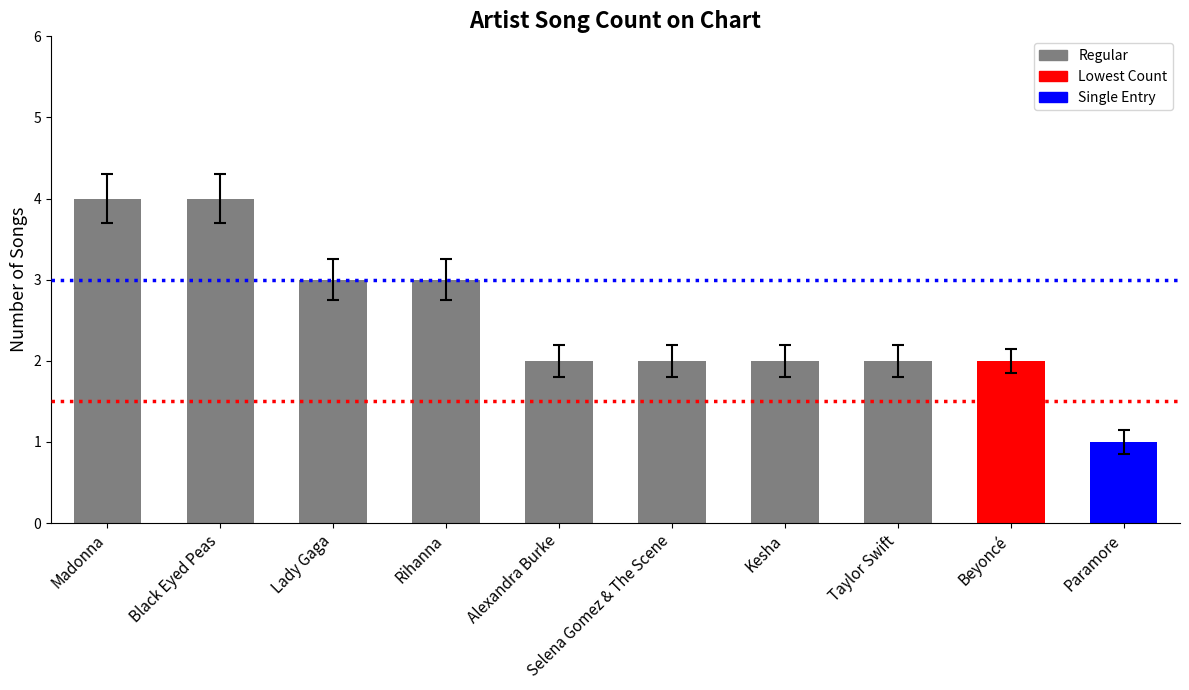

At which category does the chart reach its minimum across all series?

Paramore